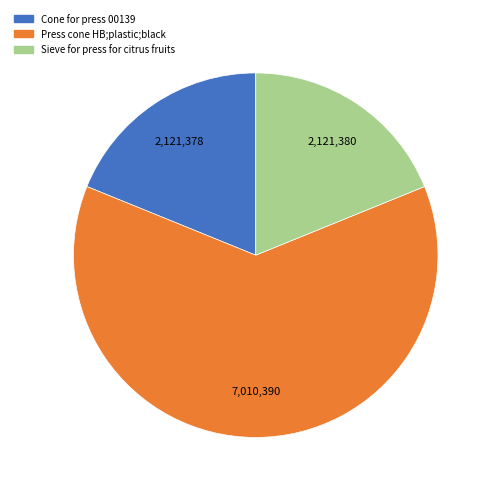

Count the number of slices in the pie.

3